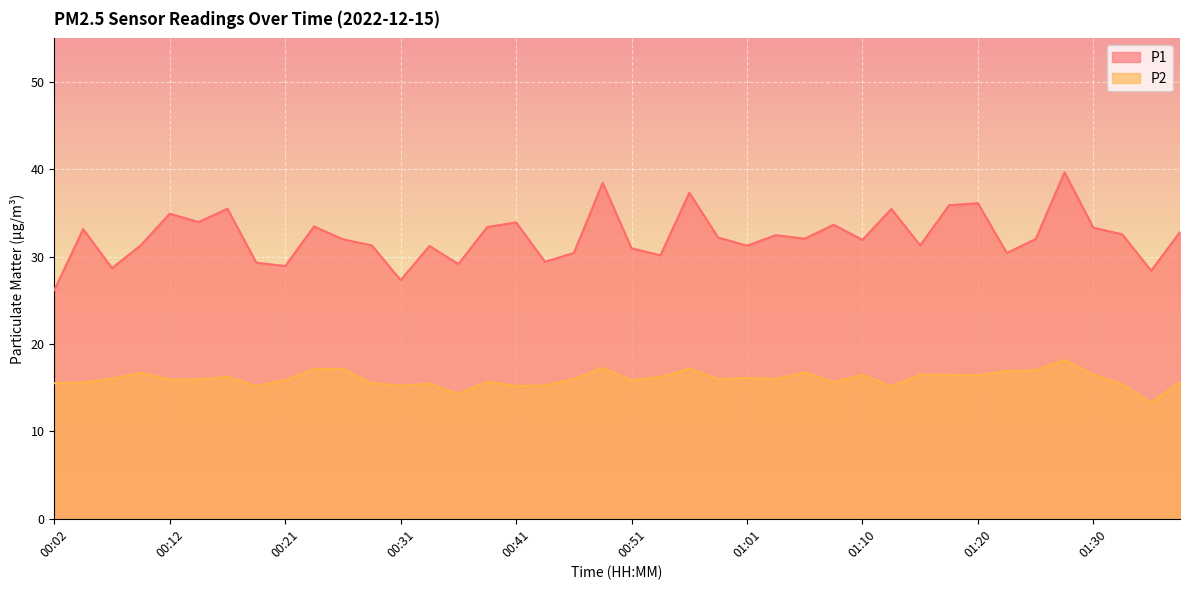

True or false: P2 and P1 intersect in this chart.

False